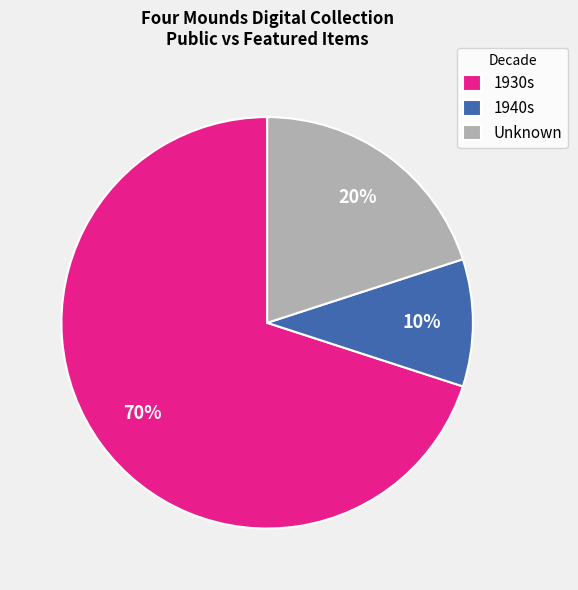

Is there any slice that represents more than half of the pie?

Yes